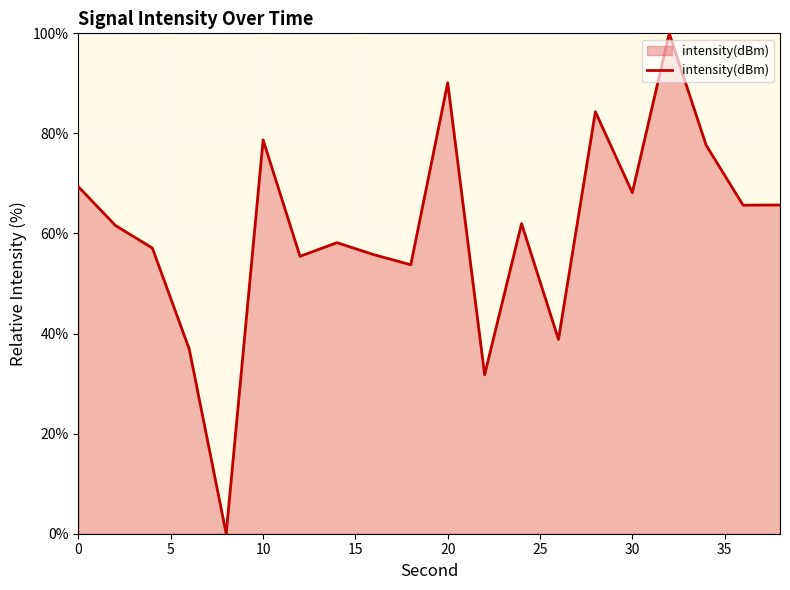

What is the difference between the maximum and minimum values?

100.0